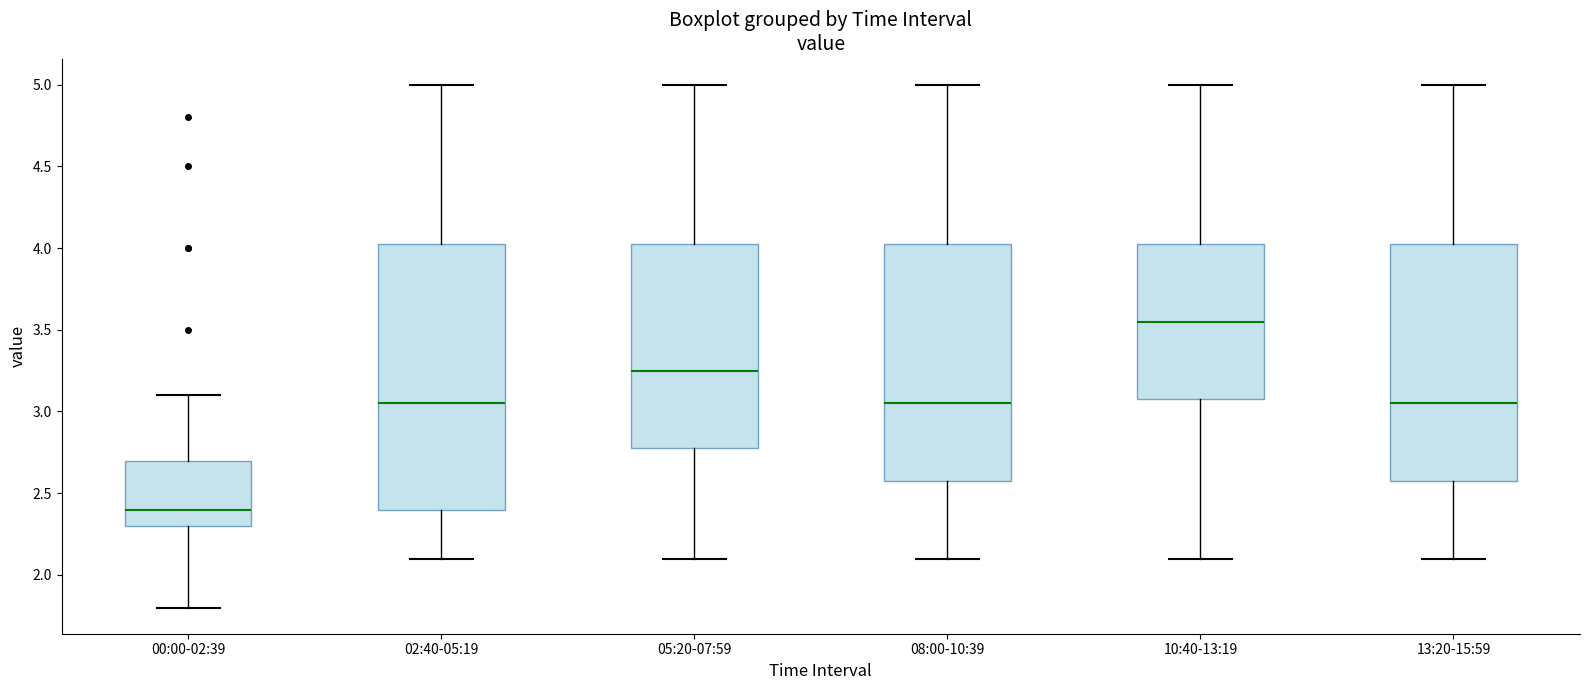

Comparing the boxes themselves (not the whiskers), which one is the tallest?

02:40-05:19